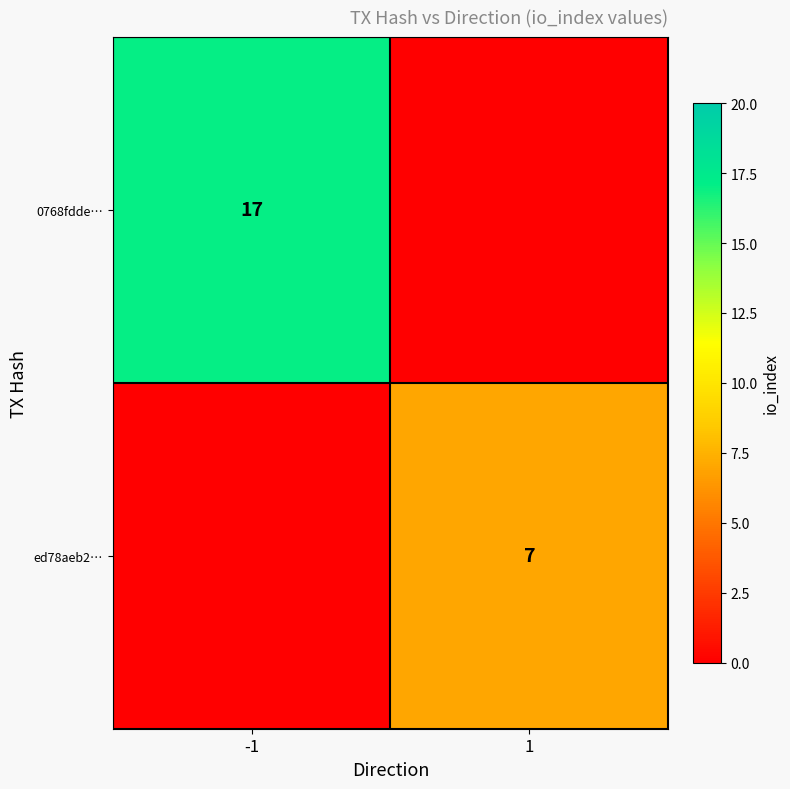

The 0768fdde… series shows 5 at -1. True or false?

False